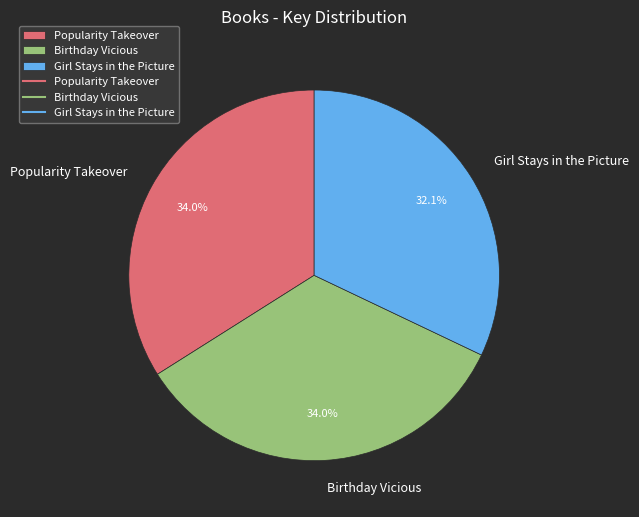

How many segments does this pie chart have?

3